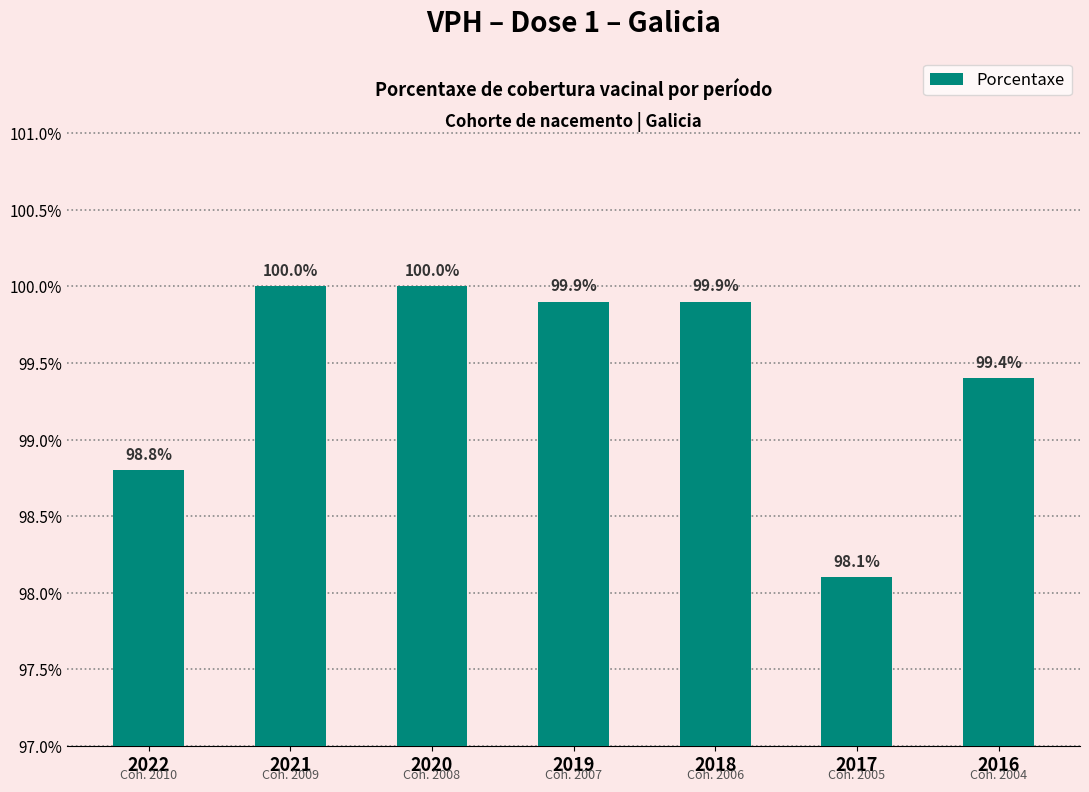

How many series are shown in this chart?

1